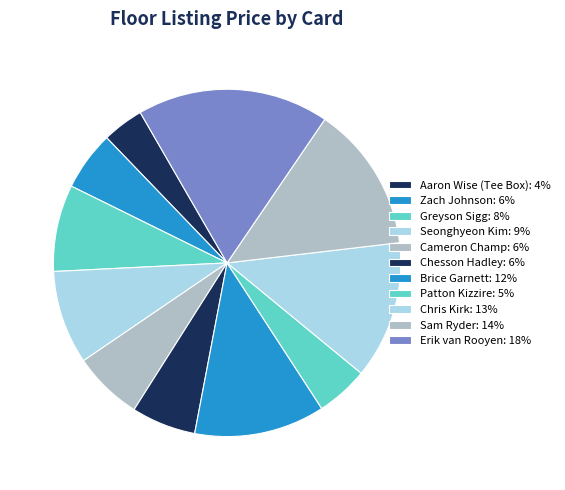

How many slices are in this pie chart?

11